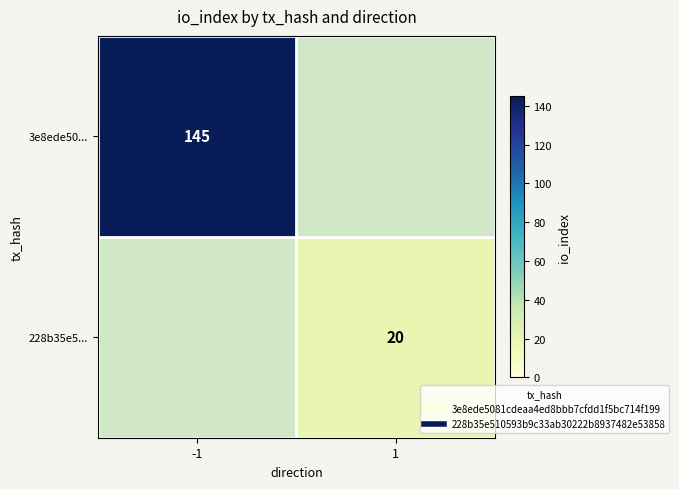

Is it true that 3e8ede50... equals 145 at -1?

True